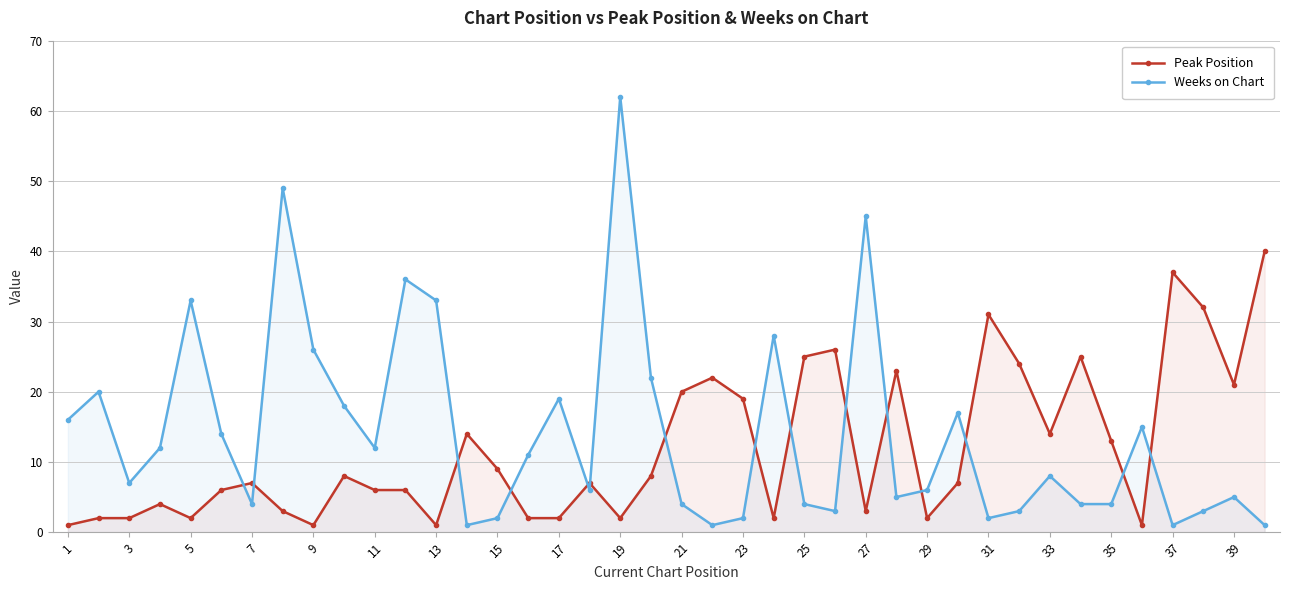

How many data points does each series have?

40